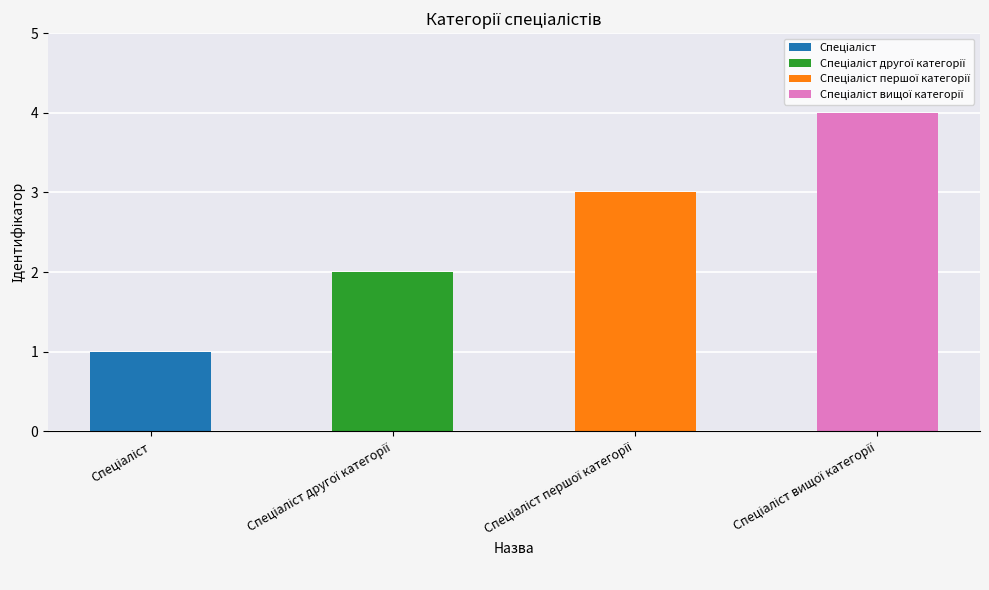

True or false: the data shows 2 at Спеціаліст першої категорії.

False